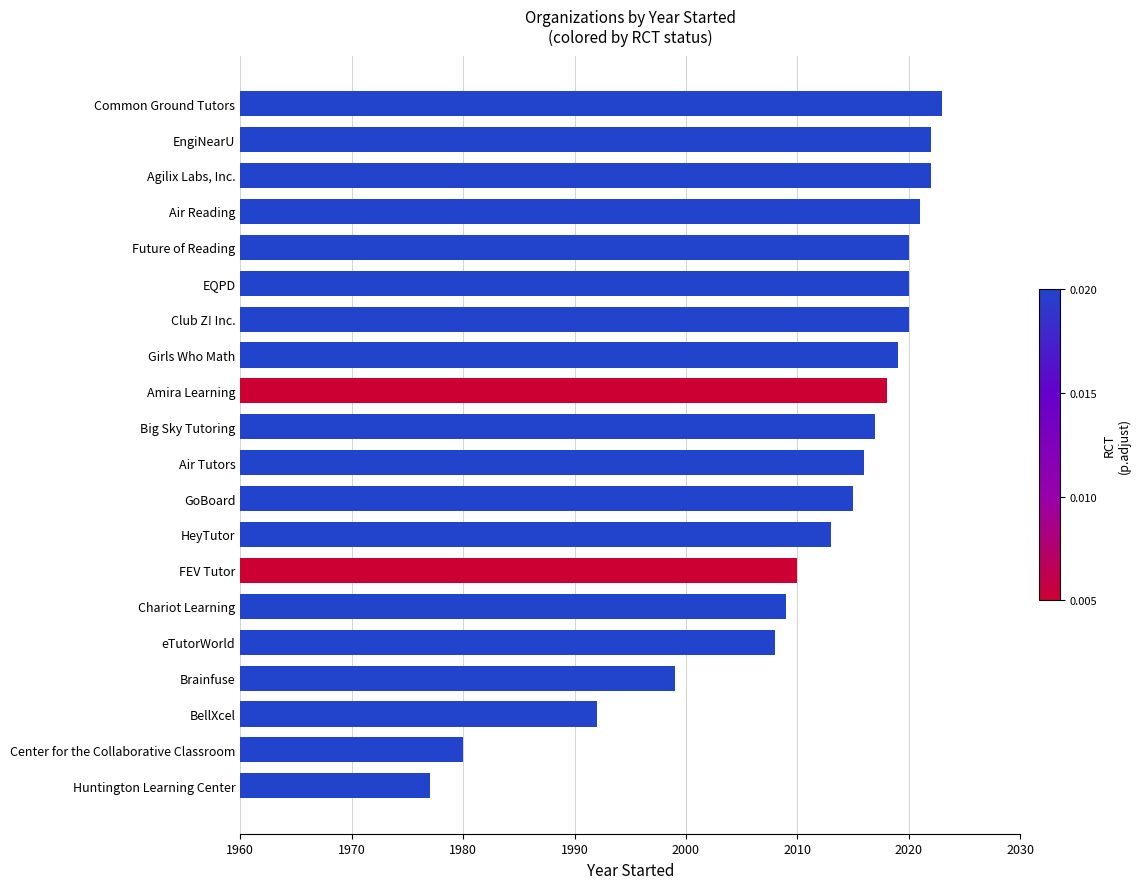

The chart shows a value of 906 at Big Sky Tutoring. True or false?

False